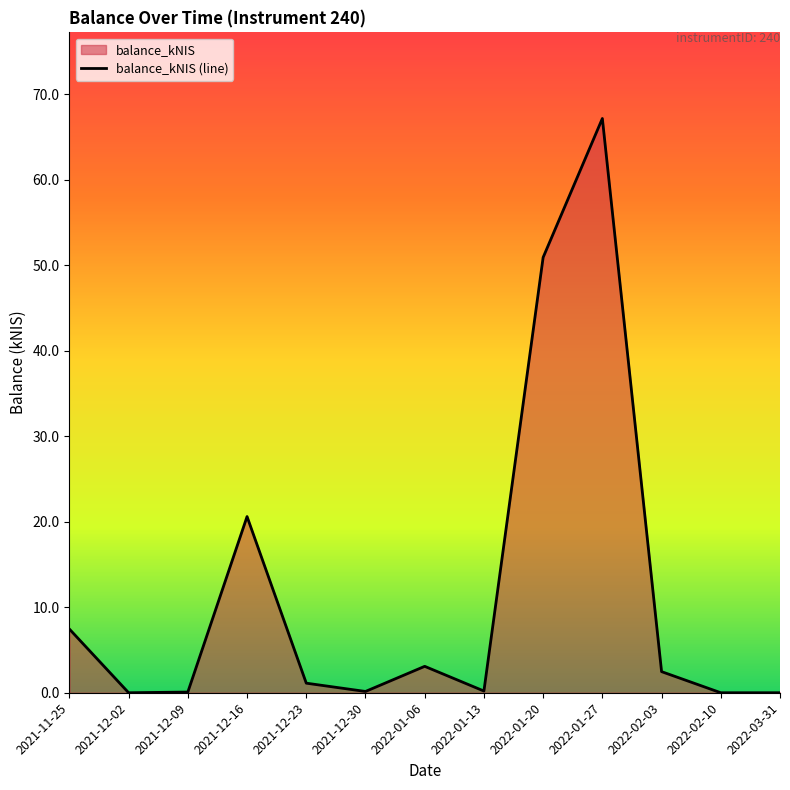

What is the maximum value shown in the chart?

67.2